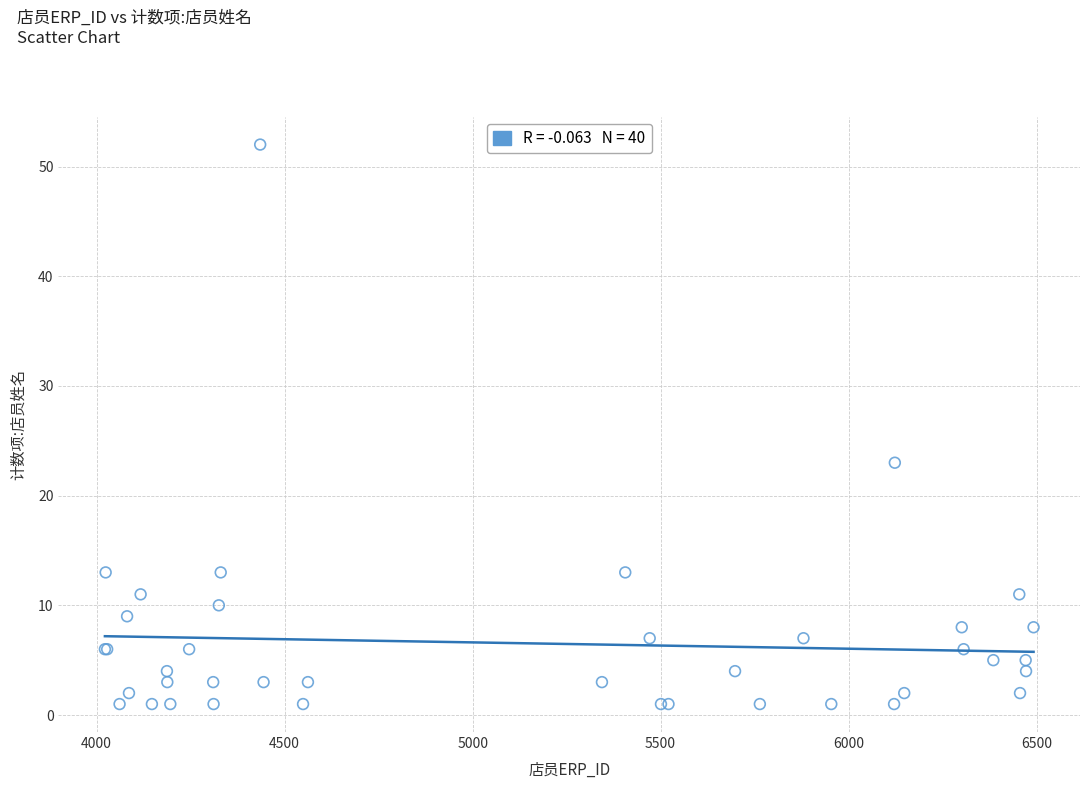

What Y value in the scatter plot is closest to 26?

23